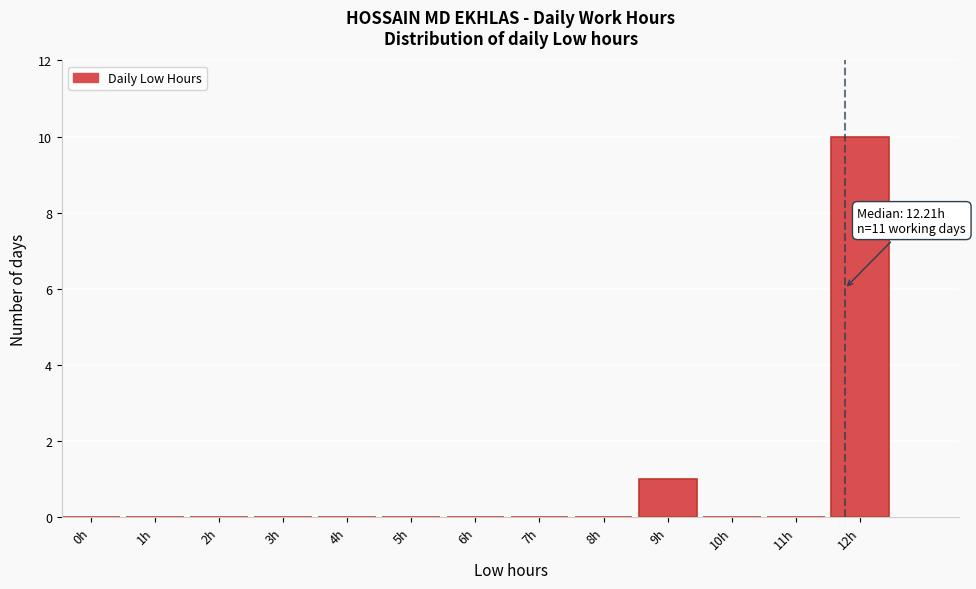

Reading left to right, extract all data points from this chart.

0h=0	1h=0	2h=0	3h=0	4h=0	5h=0	6h=0	7h=0	8h=0	9h=1	10h=0	11h=0	12h=10